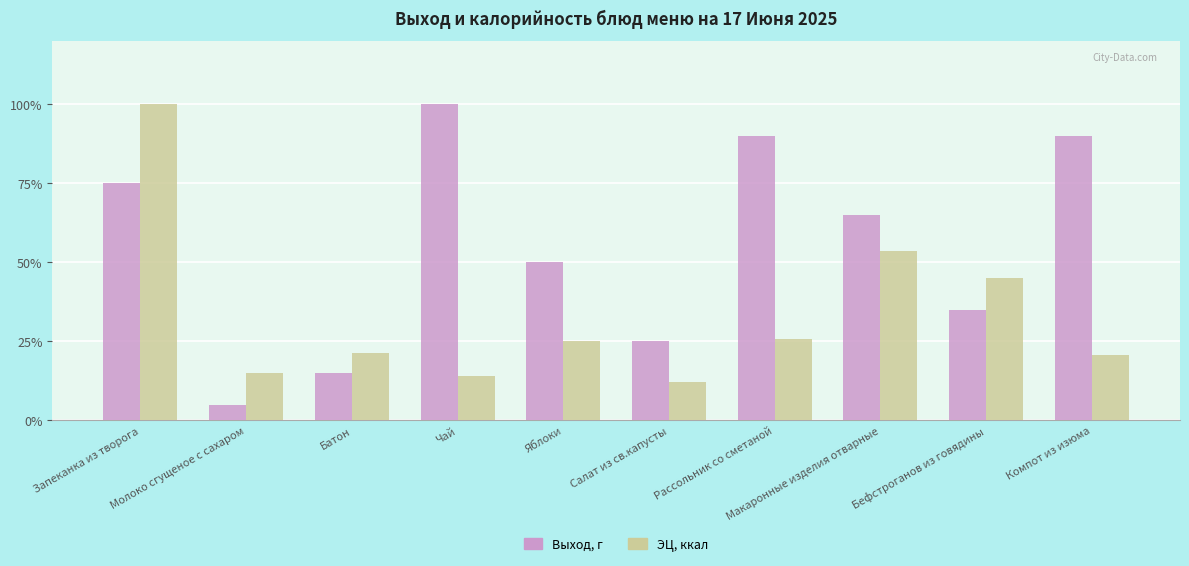

What is the total value across all series at Салат из св.капусты?

37.3